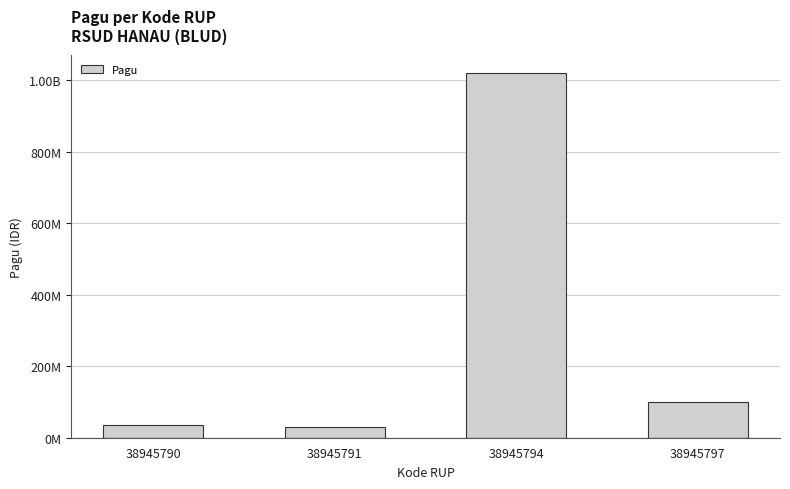

Does the chart contain any negative values?

No